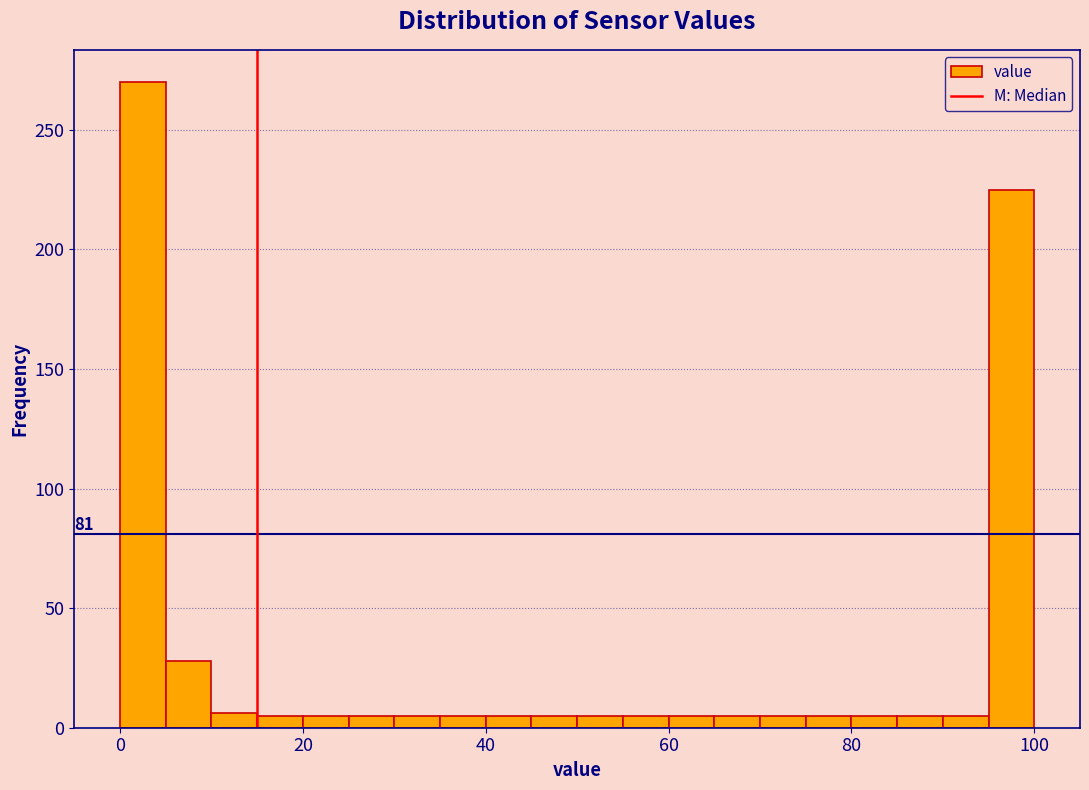

Read against the x-axis, roughly where is the centre of the tallest bar?

2